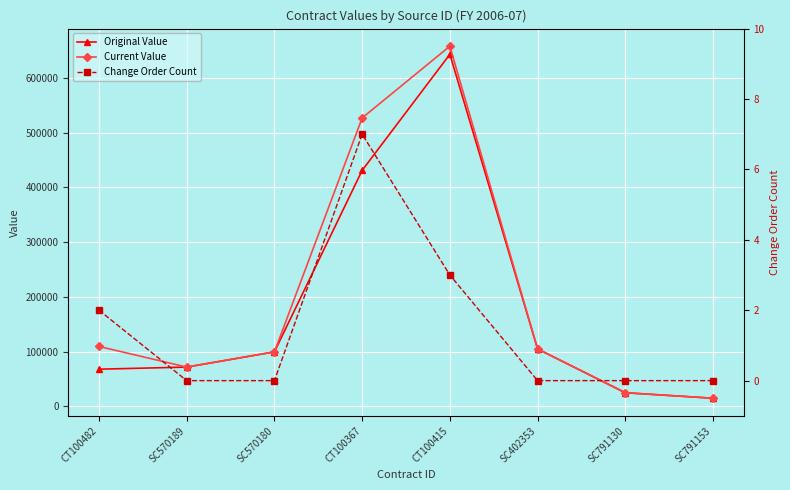

What is the sum of all Original Value values?

1458820.3